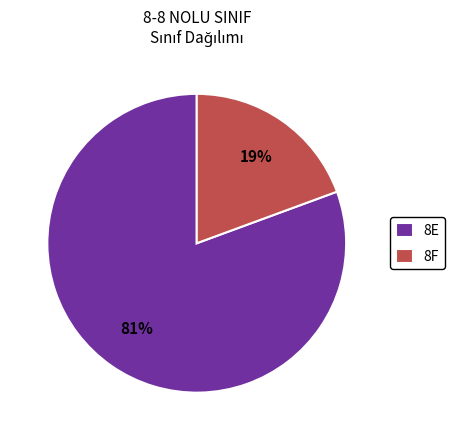

Count the number of slices in the pie.

2